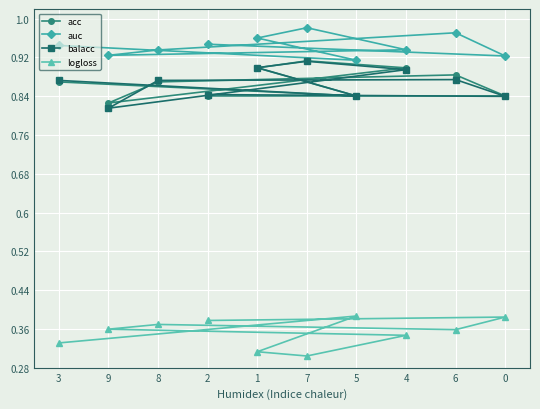

Count the acc values in the range 0 to 1.

10